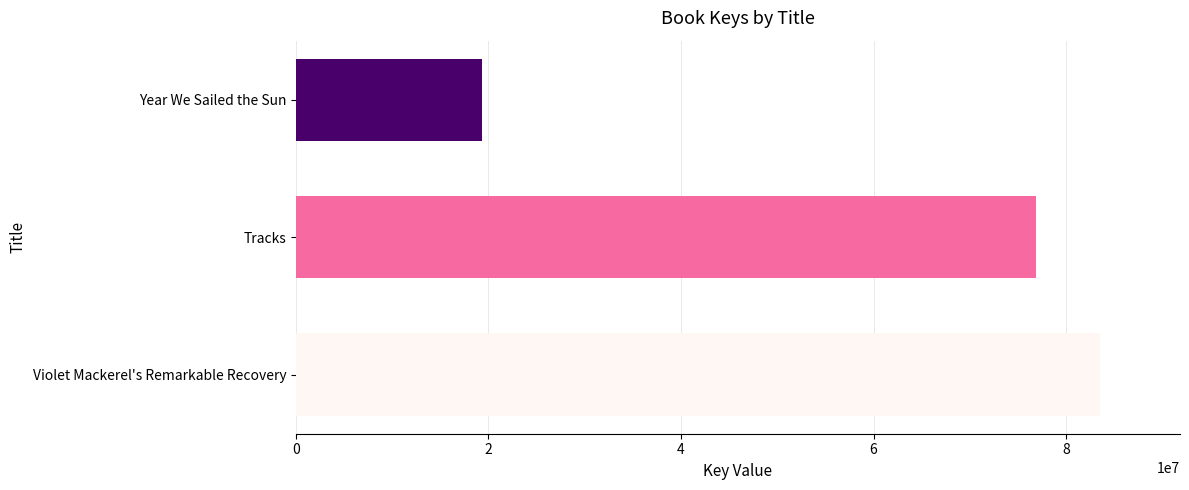

Rank the categories by value from highest to lowest.

Violet Mackerel's Remarkable Recovery, Tracks, Year We Sailed the Sun